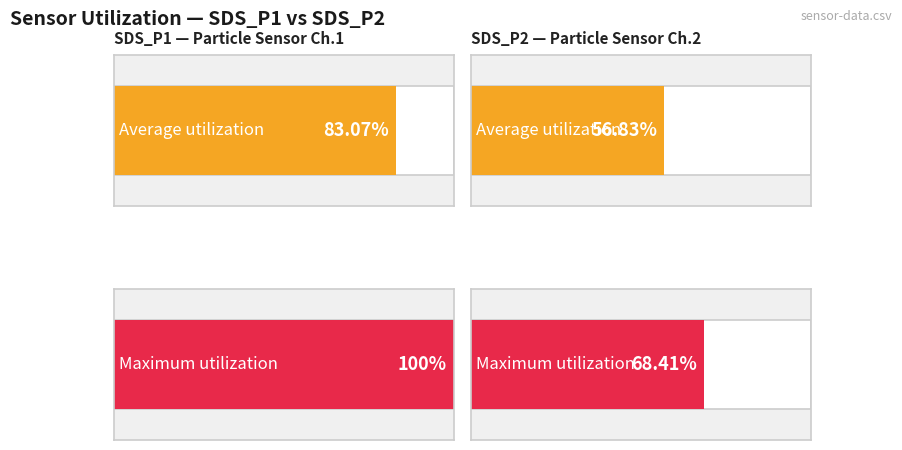

Which series has the widest spread of values?

Maximum utilization